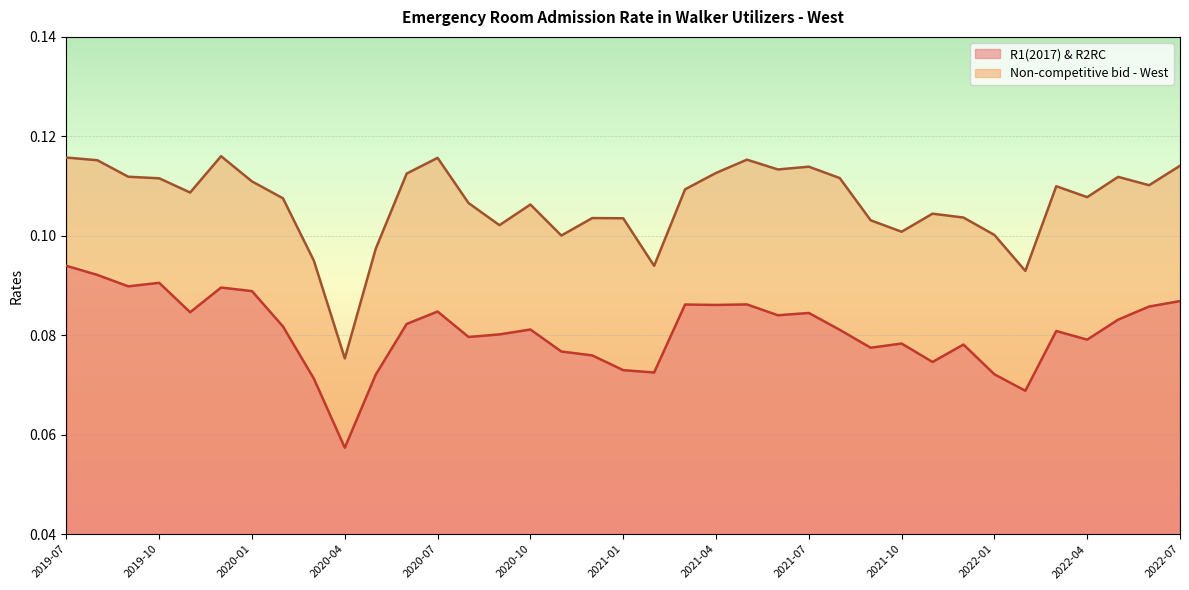

True or false: R1(2017) & R2RC and Non-competitive bid - West cross at least once.

False